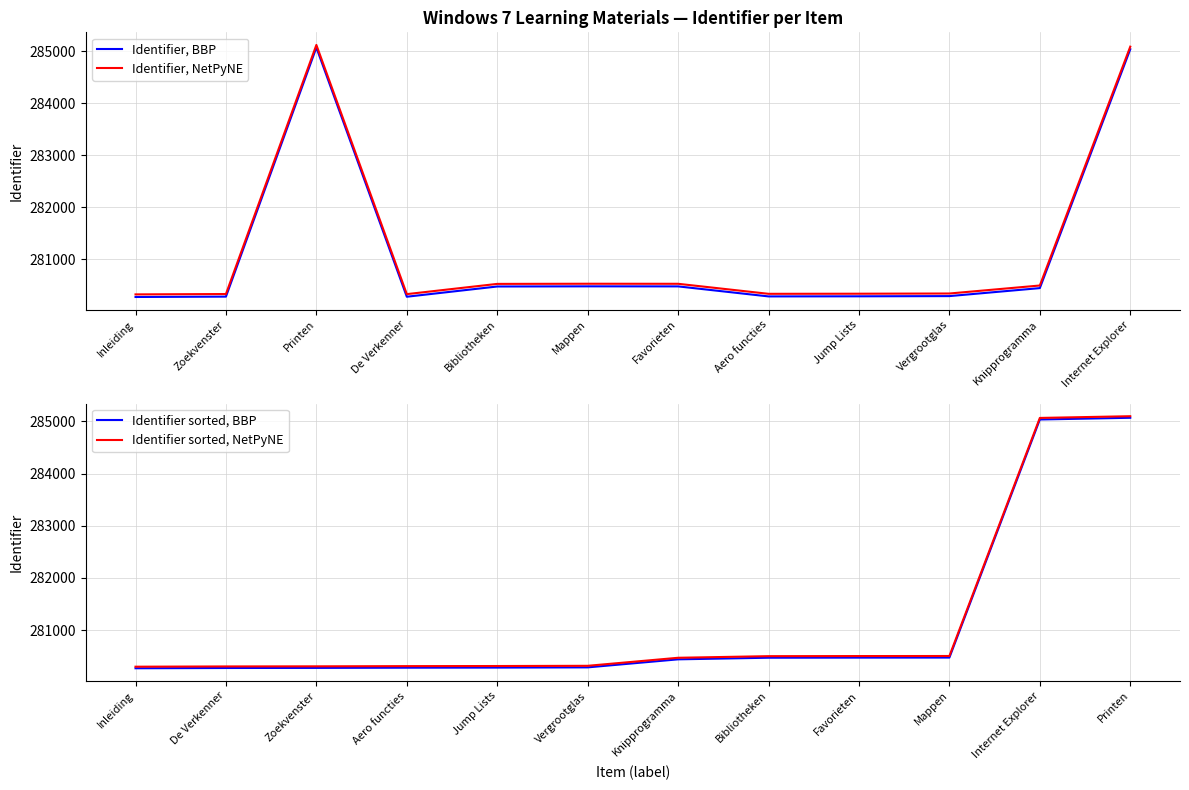

Is it true that Identifier sorted, BBP equals 378792 at De Verkenner?

False